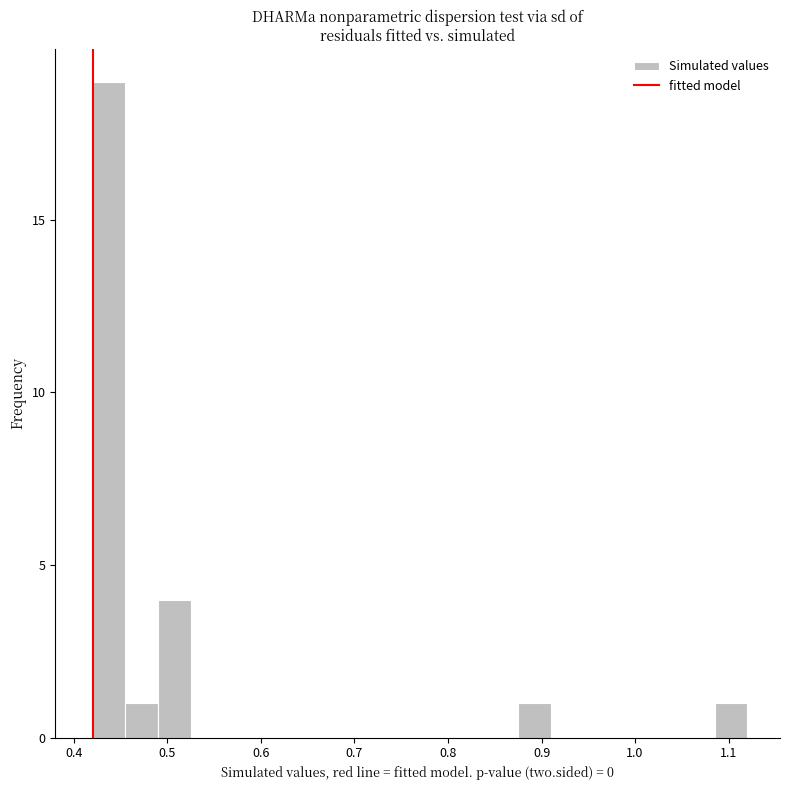

Read against the x-axis, roughly where is the centre of the tallest bar?

0.44